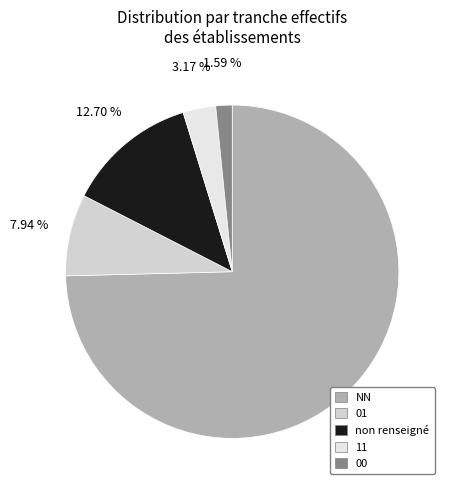

Is it true that 01 is 1% of the pie?

False